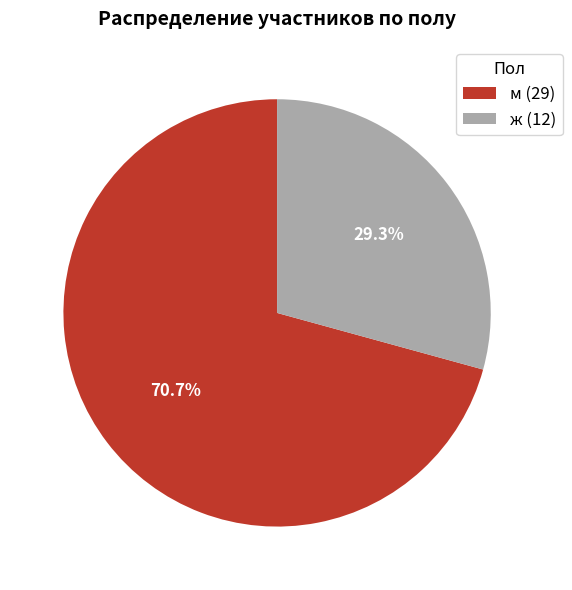

To the nearest percent, what is the average slice percentage?

50%